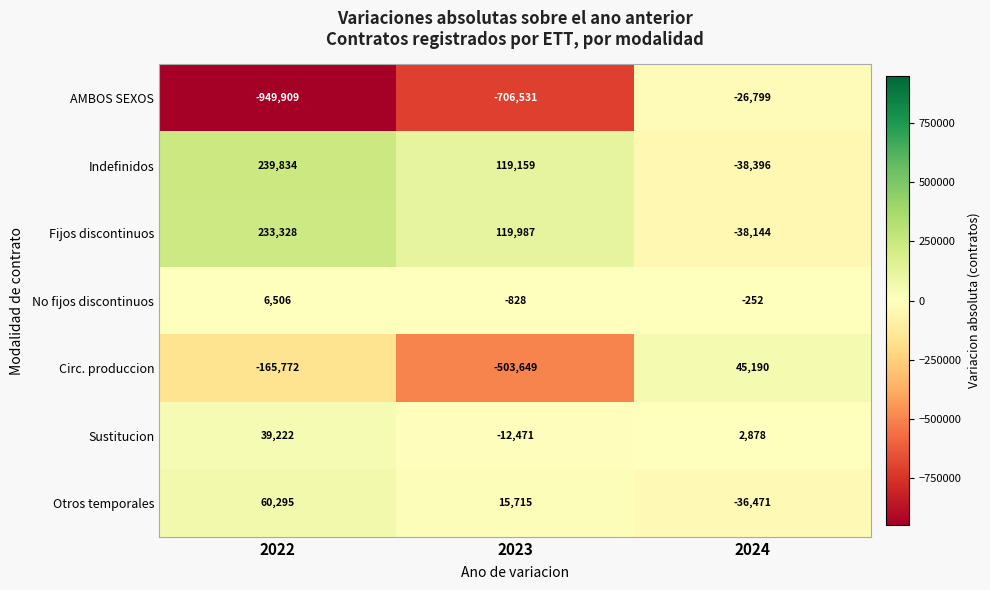

Reading right to left, extract all data points from this chart.

AMBOS SEXOS: -26799	-706531	-949909
Indefinidos: -38396	119159	239834
Fijos discontinuos: -38144	119987	233328
No fijos discontinuos: -252	-828	6506
Circ. produccion: 45190	-503649	-165772
Sustitucion: 2878	-12471	39222
Otros temporales: -36471	15715	60295